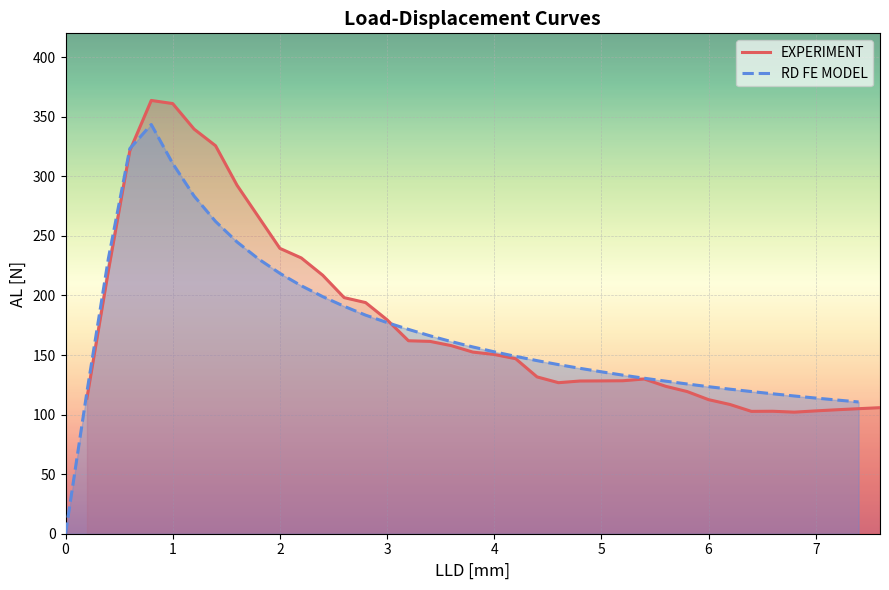

The value of EXPERIMENT at 5 is 88.0. True or false?

False